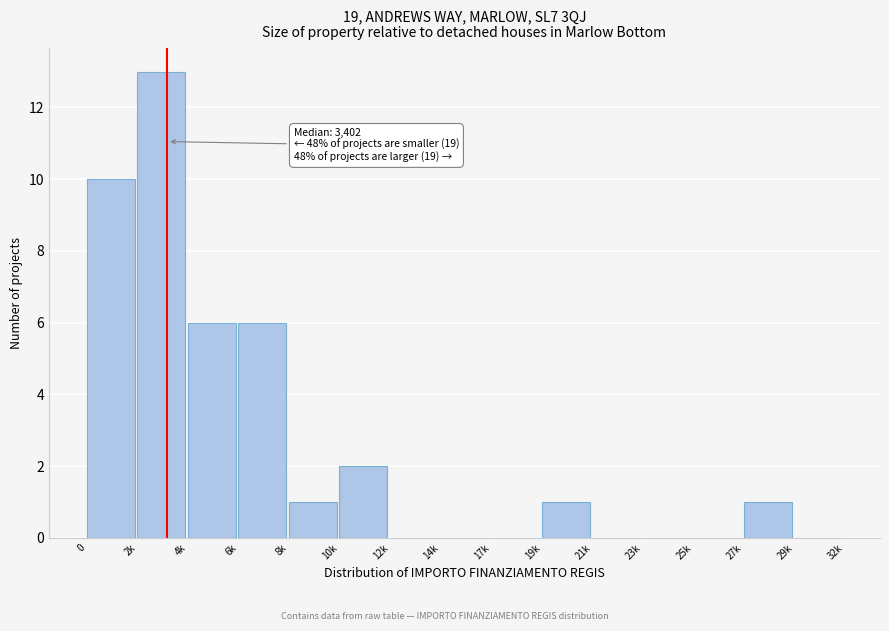

Reading left to right, extract all data points from this chart.

0=10	2k=13	4k=6	6k=6	8k=1	10k=2	12k=0	14k=0	17k=0	19k=1	21k=0	23k=0	25k=0	27k=1	29k=0